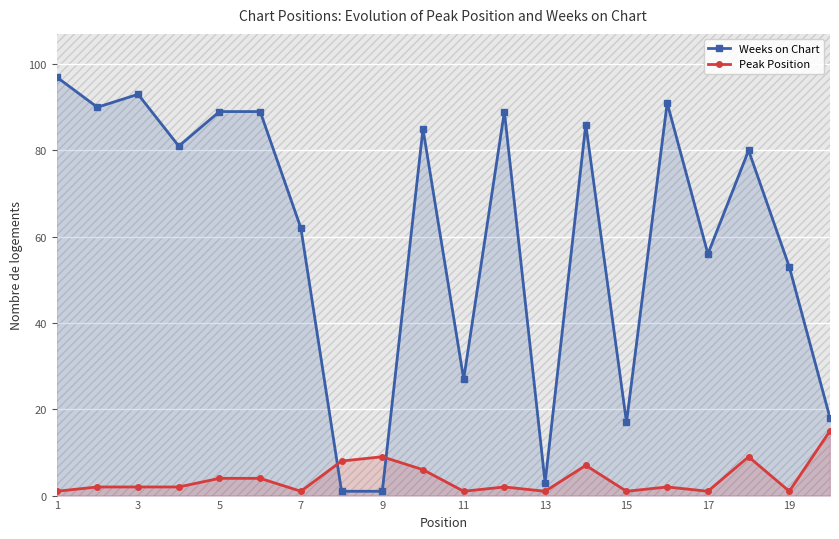

Rank the series by their maximum value, from lowest to highest.

Peak Position, Weeks on Chart